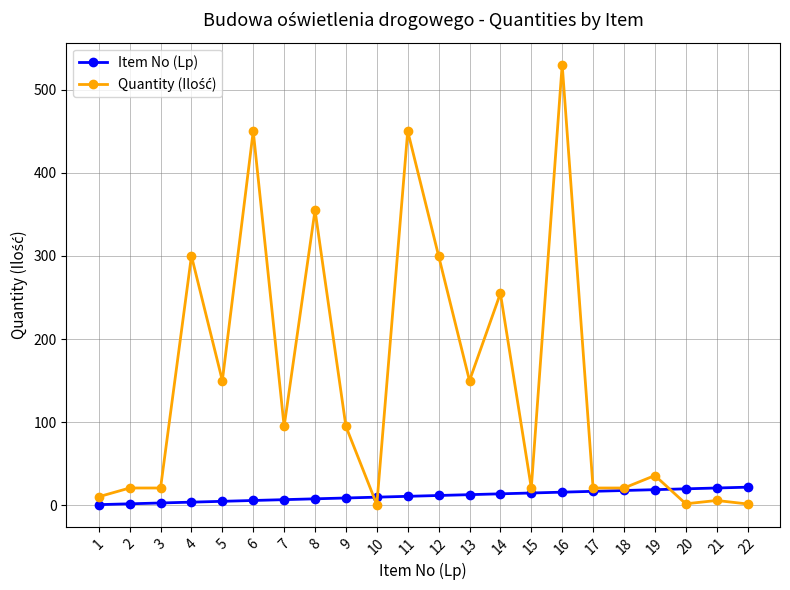

True or false: Item No (Lp) has a value of 12.0 at 12.

True